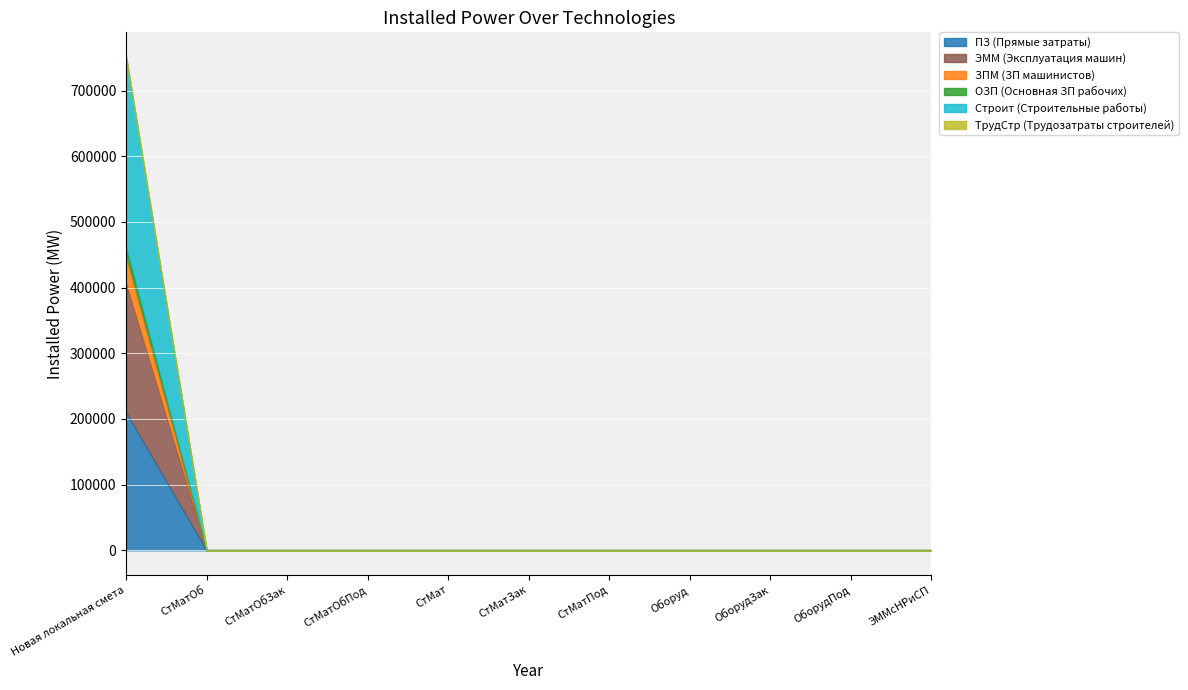

Between СтМатПод and ОборудПод, which is larger?

СтМатПод